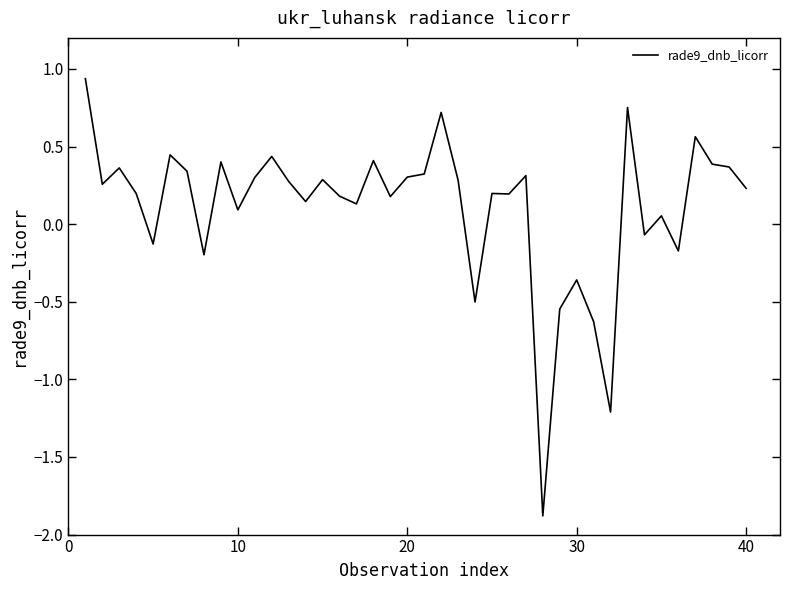

What is the difference between the maximum and minimum values?

2.8